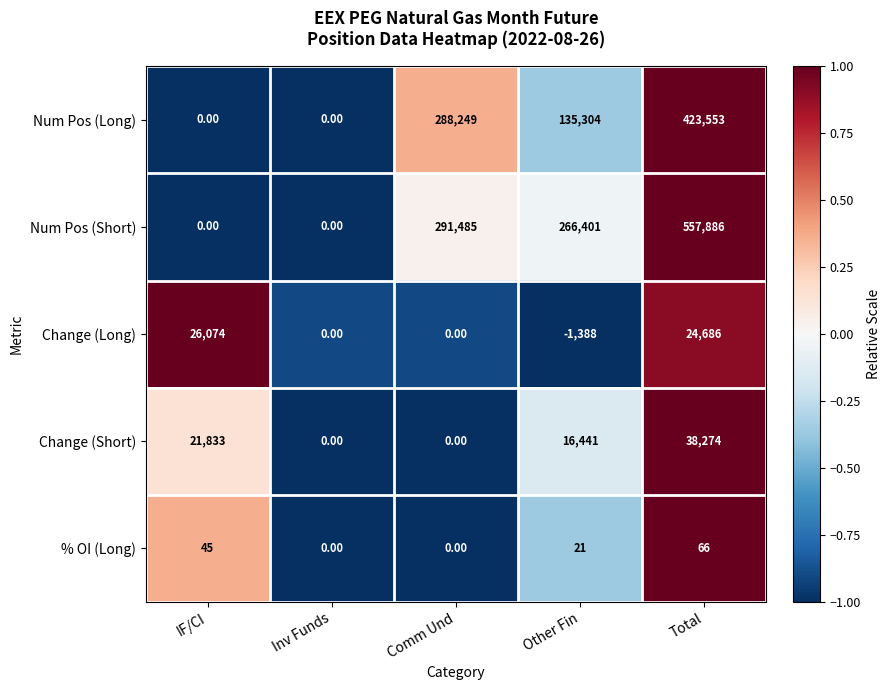

How many values in Change (Short) are above zero?

3